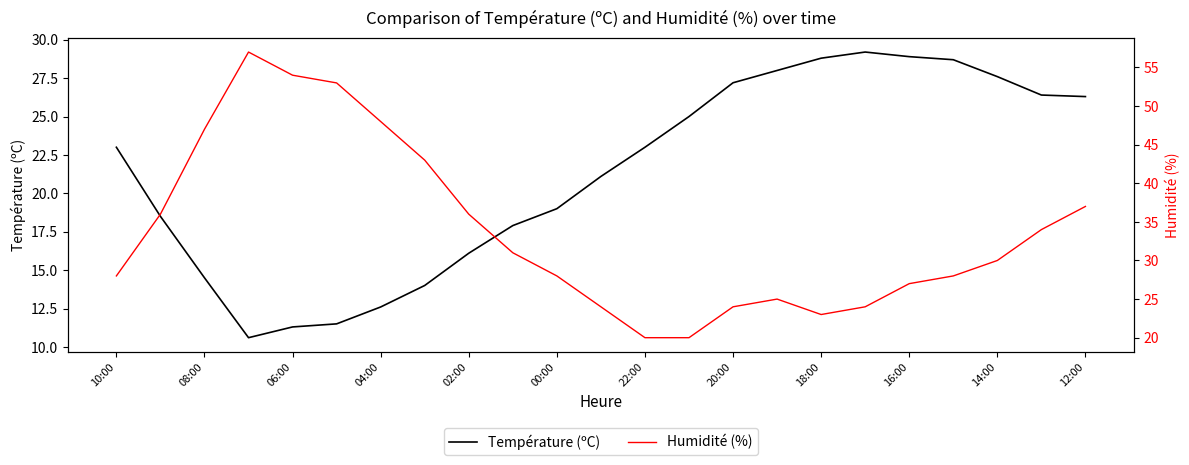

Which series has the largest range (max minus min)?

Humidité (%)